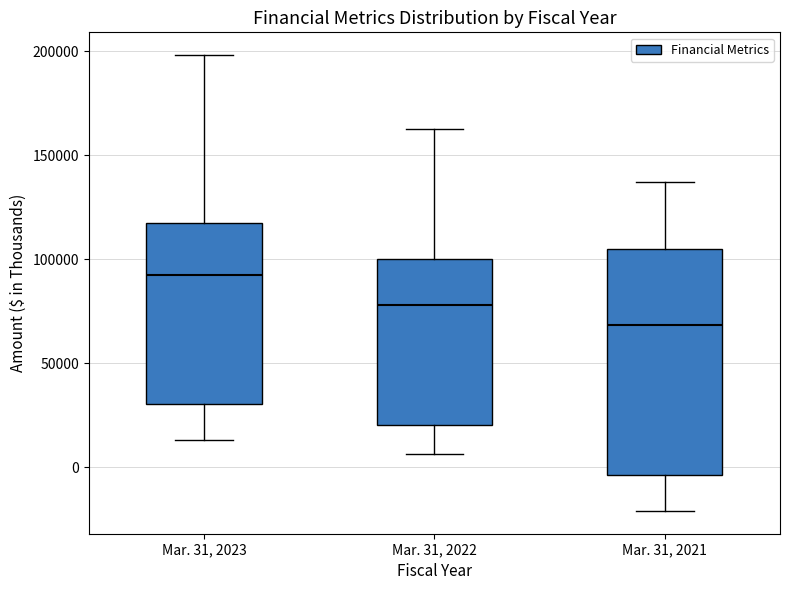

Which box is the tallest, from its lower edge to its upper edge?

Mar. 31, 2021